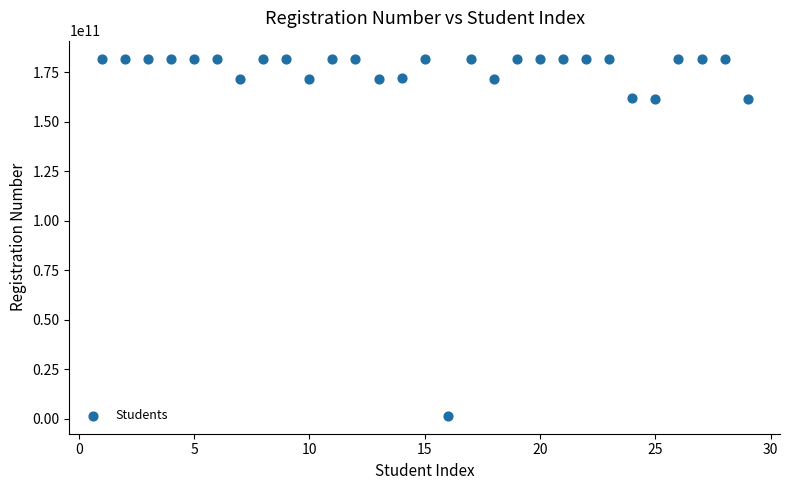

What is the range of X values (max minus min)?

28